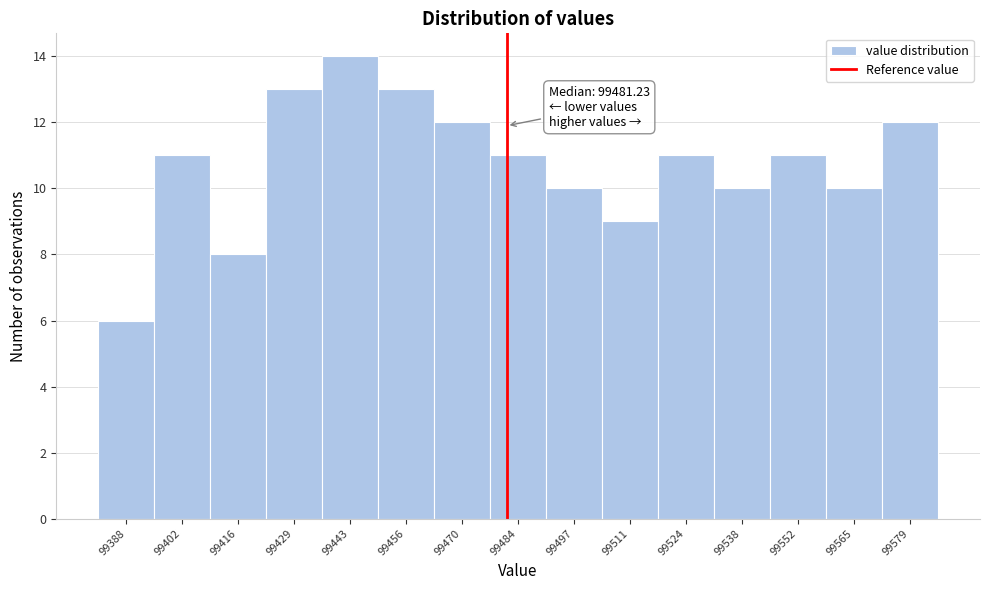

Which range on the x-axis has the tallest bar?

99436.4 to 99450.0